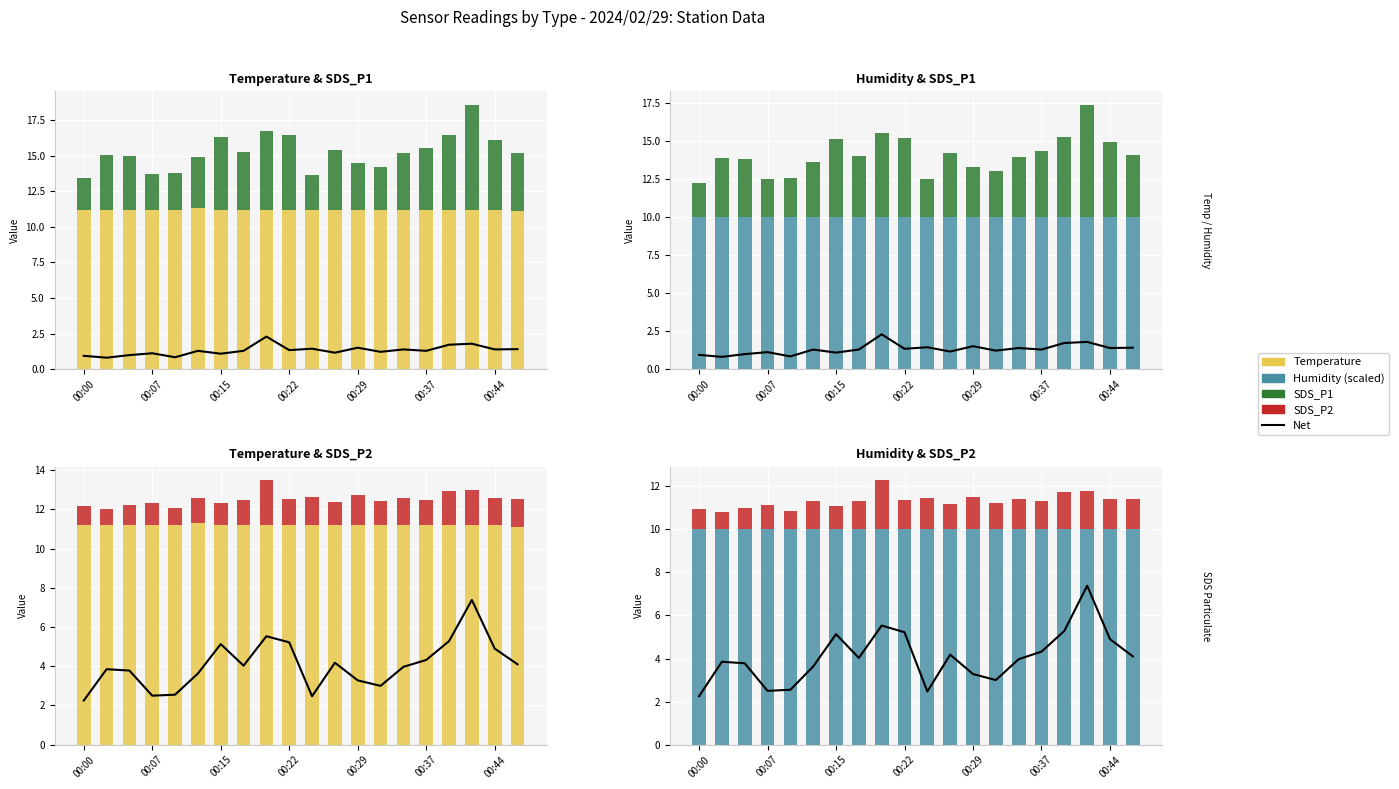

At 14, list the series in order from largest to smallest.

Temp, Humidity, SDS_P1, Net, SDS_P2